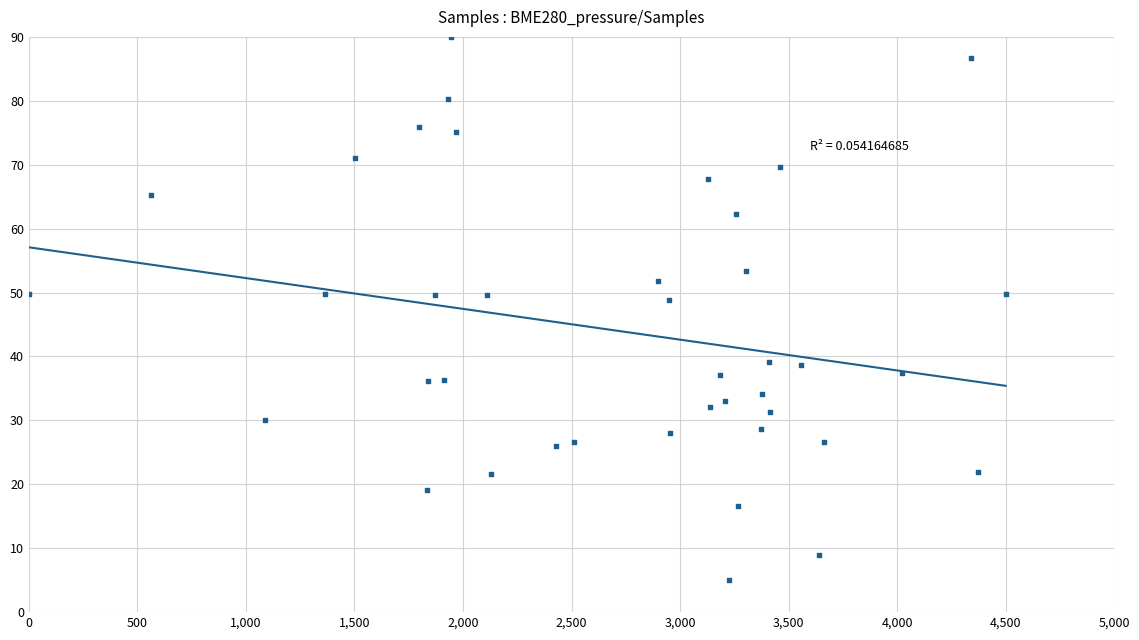

What is the range of Y values (max minus min)?

85.0